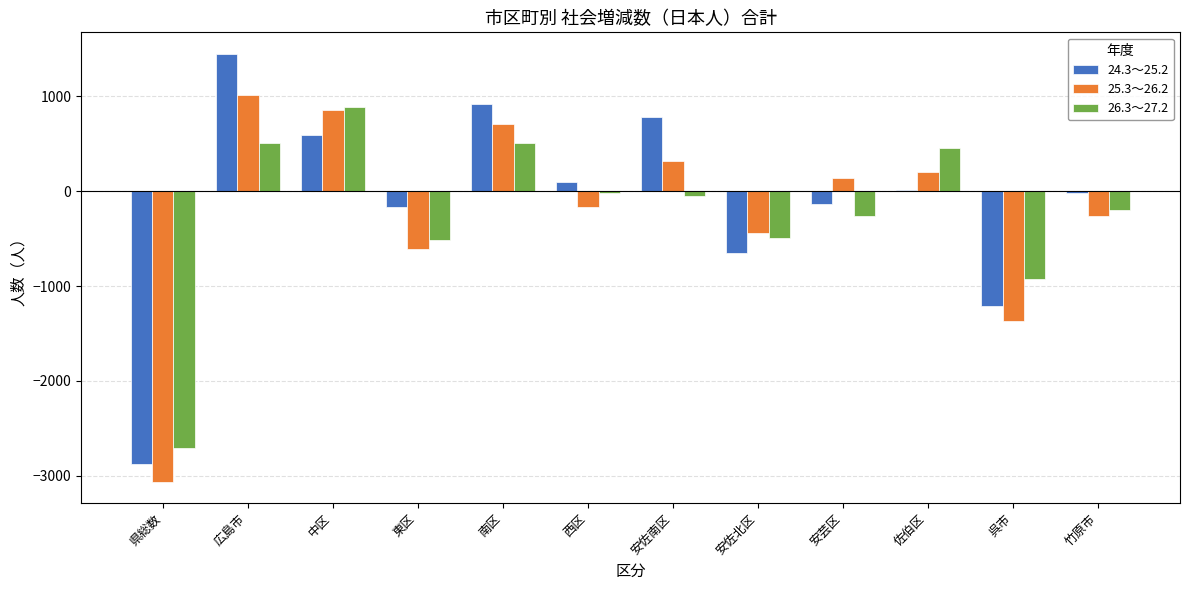

Is it true that 26.3～27.2 equals -2710 at 県総数?

True